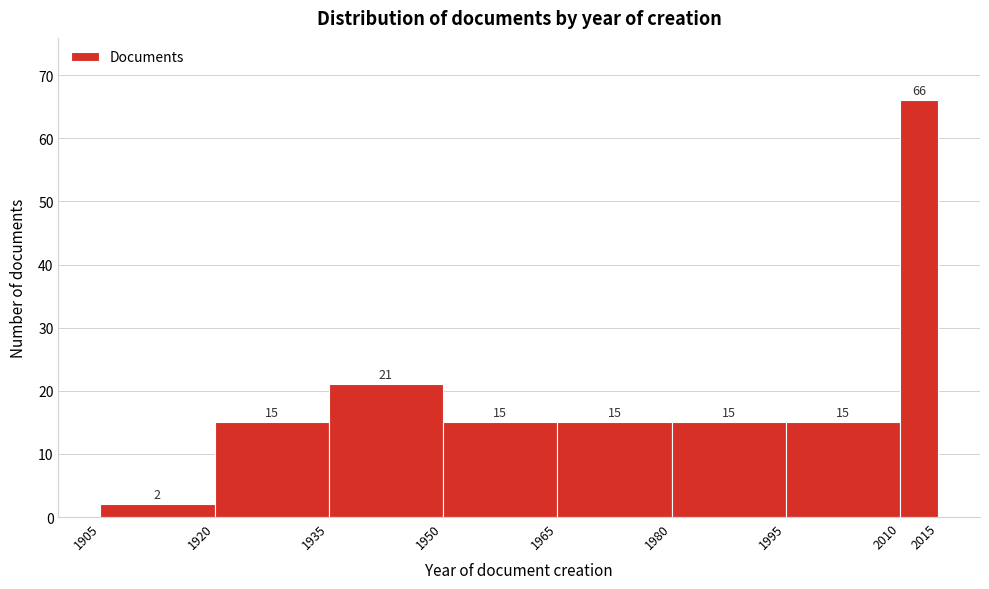

How tall is the bar that spans 1920 to 1935 on the x-axis?

15